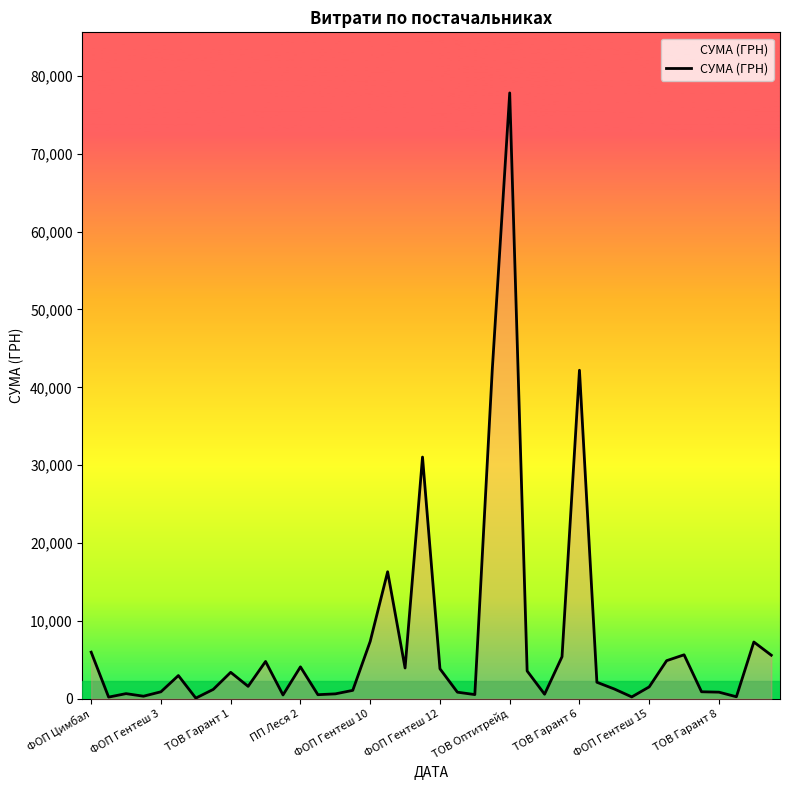

What is the maximum value shown in the chart?

77813.3